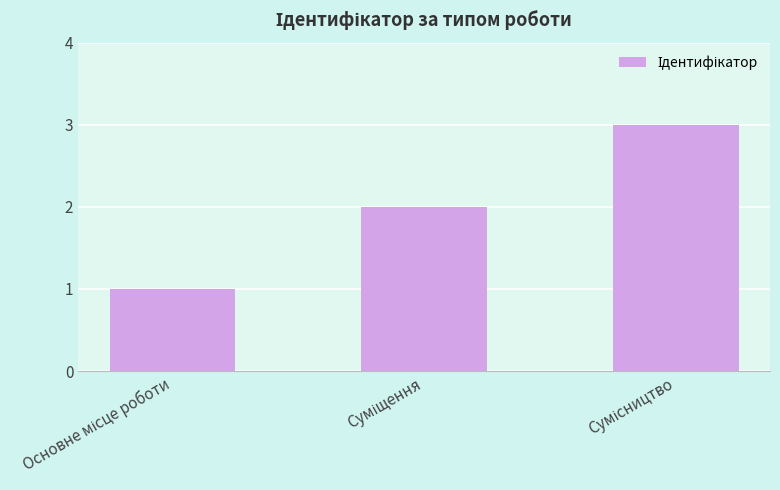

Does the chart contain stacked bars?

No